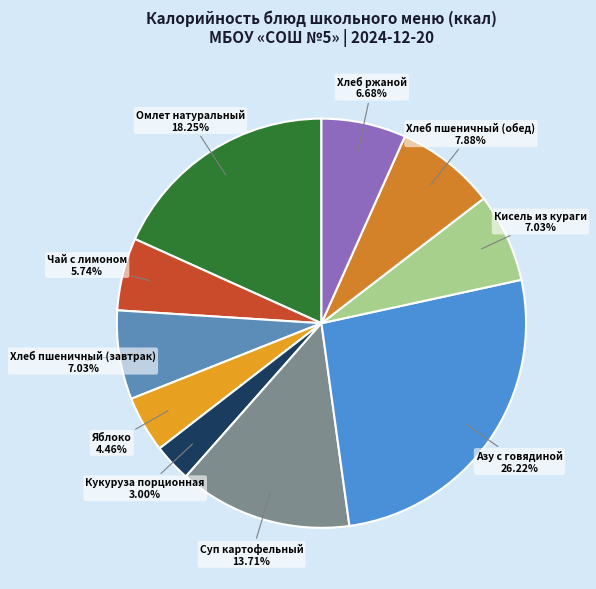

Which slice is the largest?

Азу с говядиной